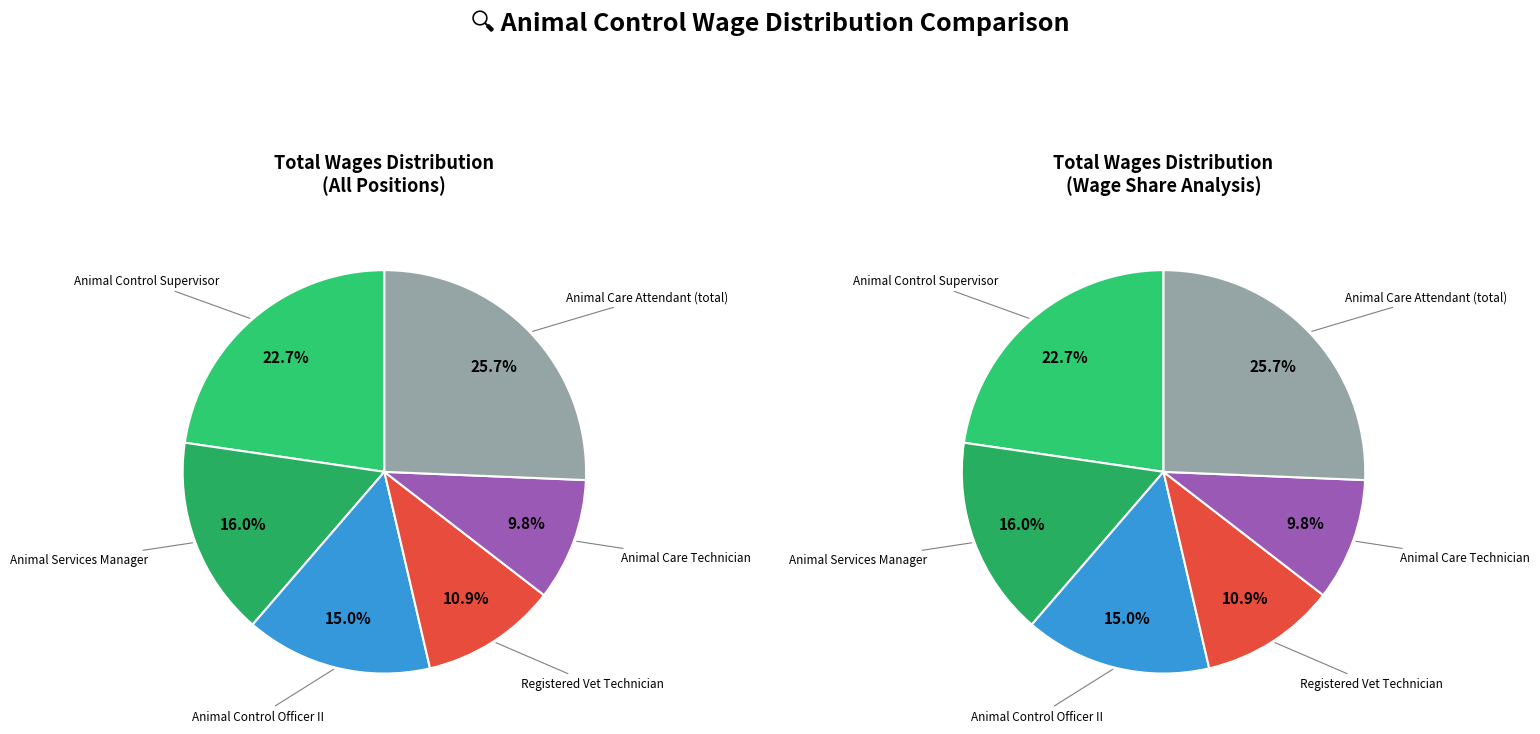

The Animal Control Officer II slice represents 6% of the pie. True or false?

False